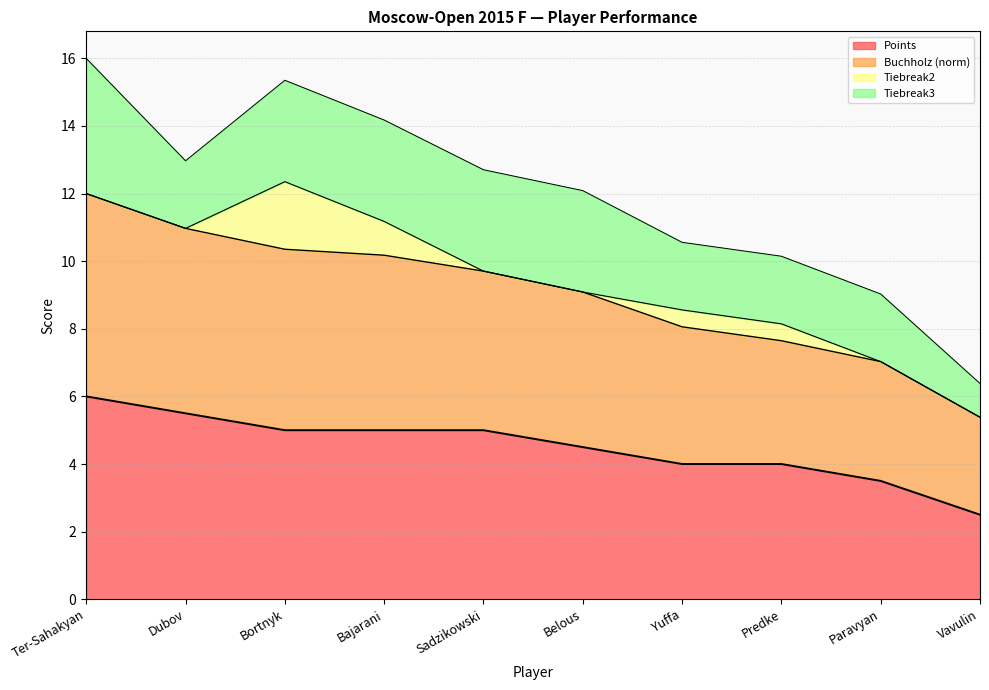

What is the difference between the Buchholz values at Sadzikowski and Bajarani?

0.5